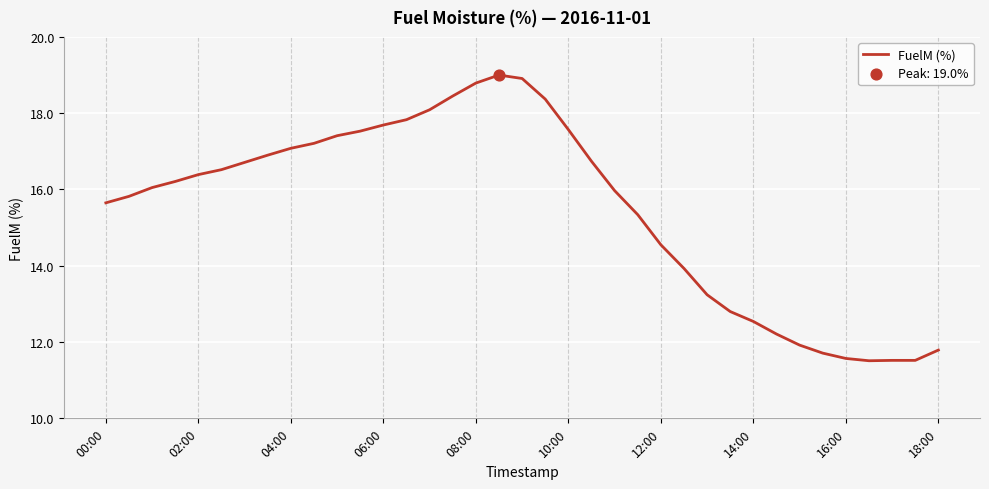

What is the minimum value shown in the chart?

11.5